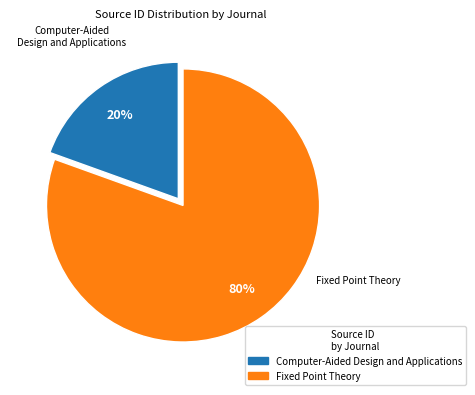

To the nearest percent, what is the combined percentage of Fixed Point Theory and Computer-Aided Design and Applications?

100%